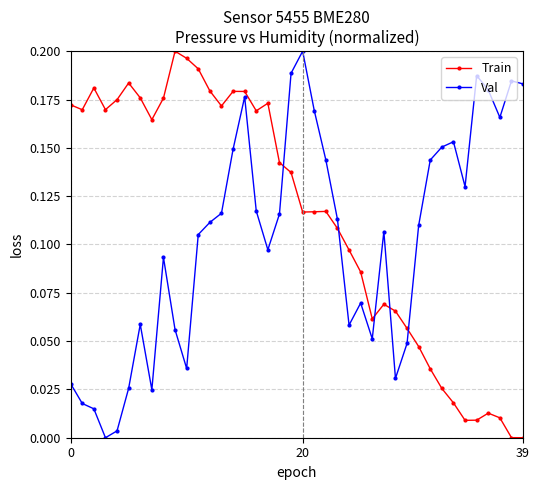

What is the sum of all Val values?

4.1